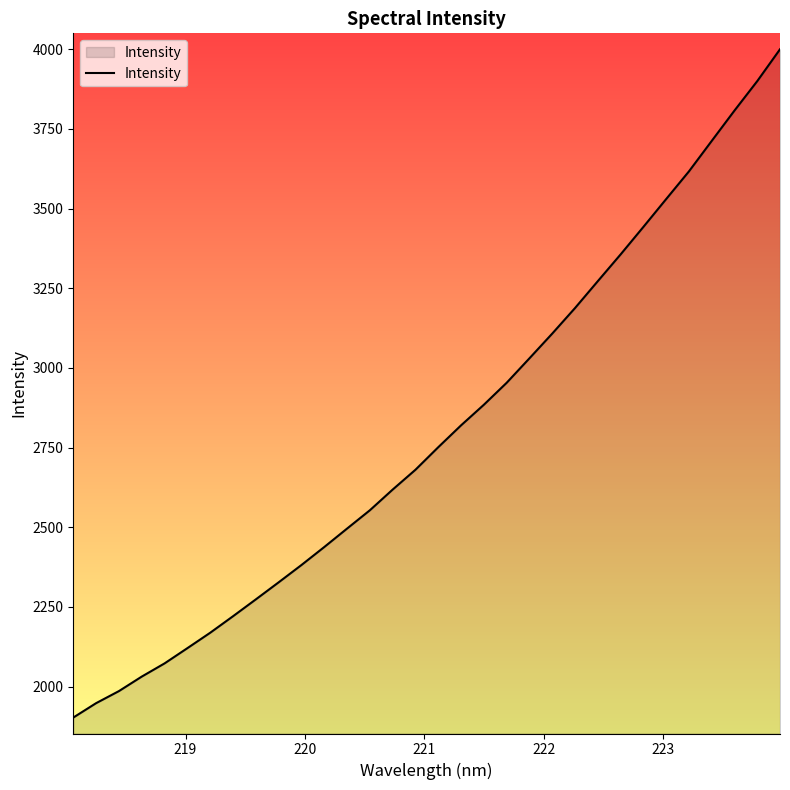

What is the minimum value shown in the chart?

1903.0